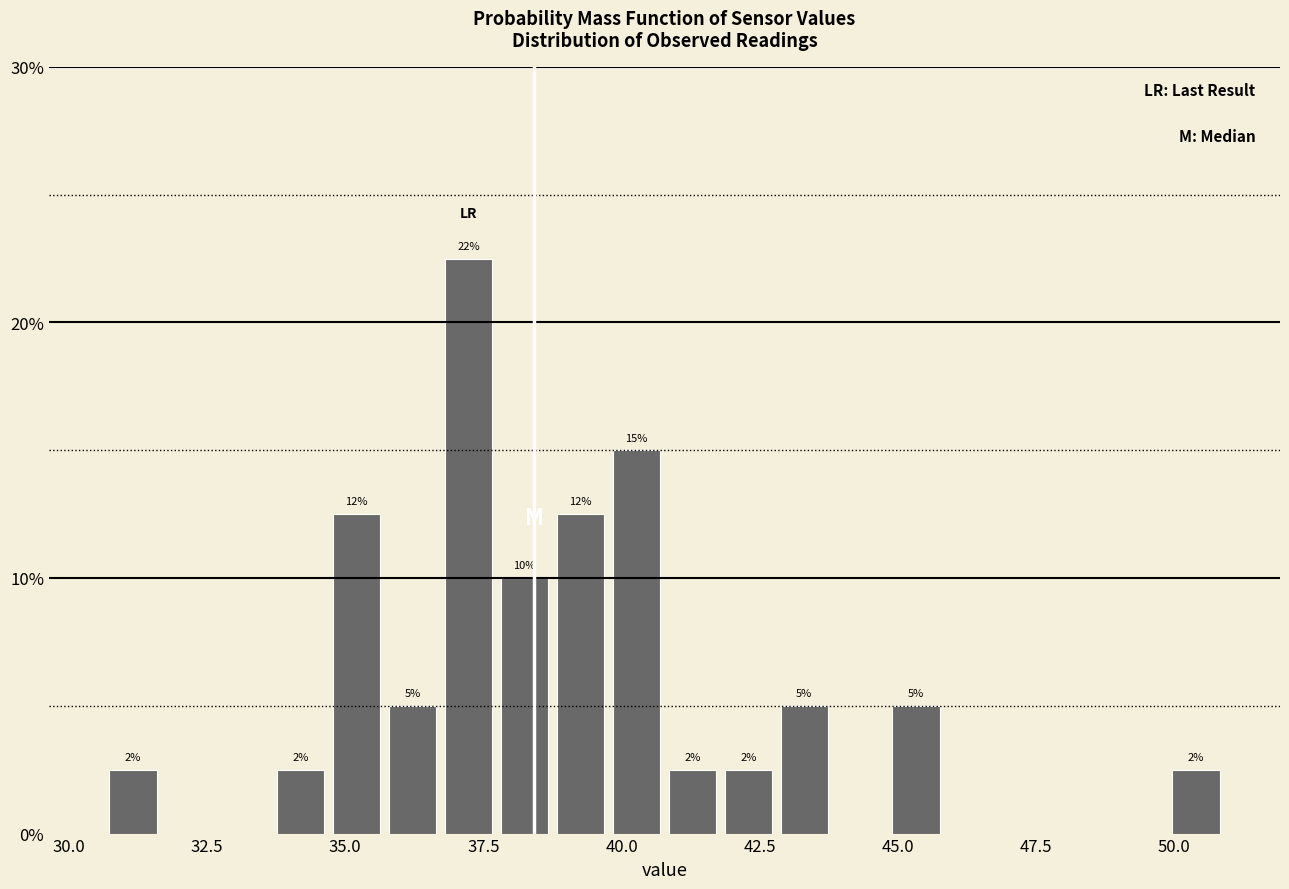

Around what value on the x-axis is the tallest bar? Give the approximate position of its centre, as read against the axis.

37.0